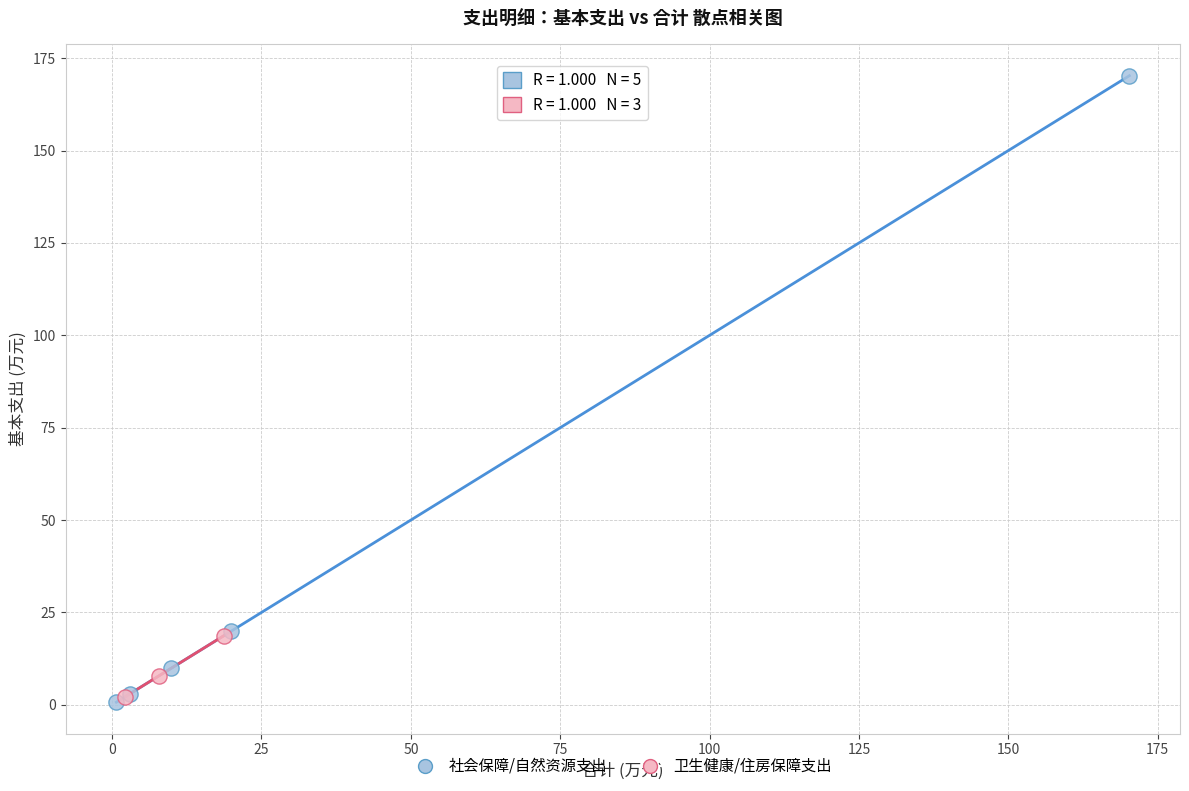

Which series has the largest Y range (max minus min)?

社会保障/自然资源支出